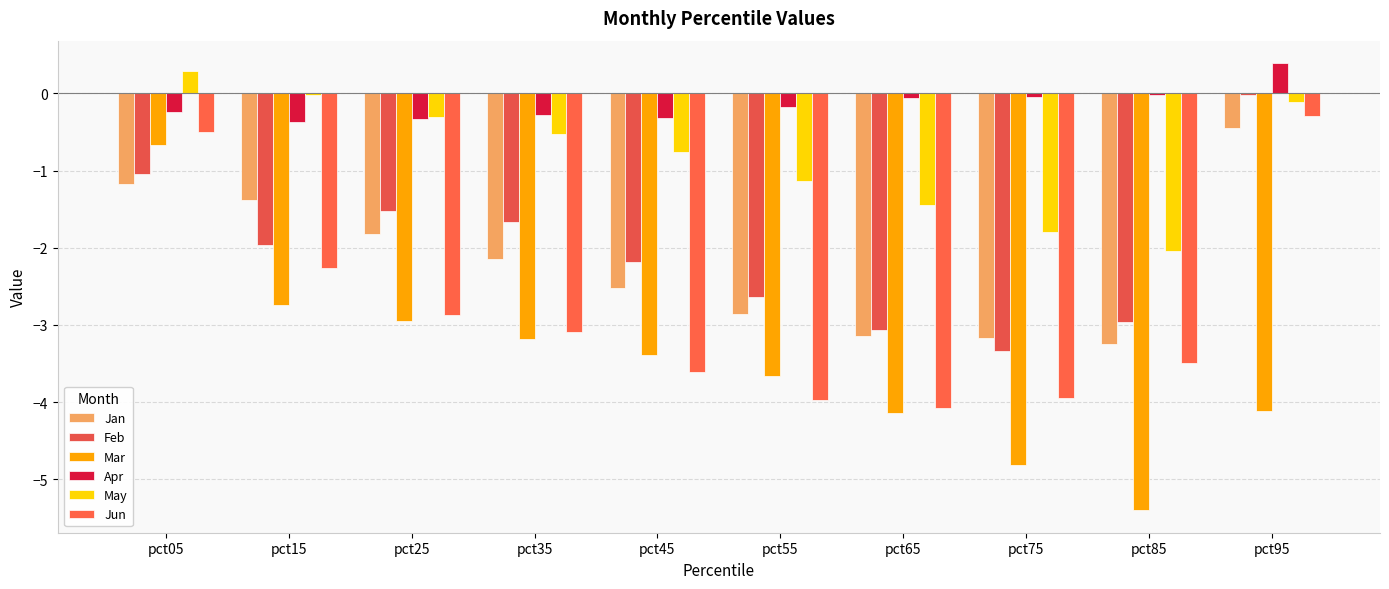

At which category does the chart reach its minimum across all series?

pct85